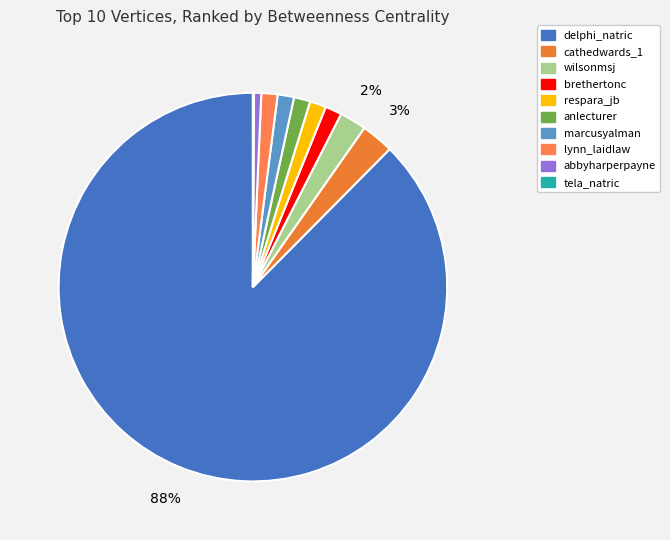

To the nearest percent, what is the average slice percentage?

10%